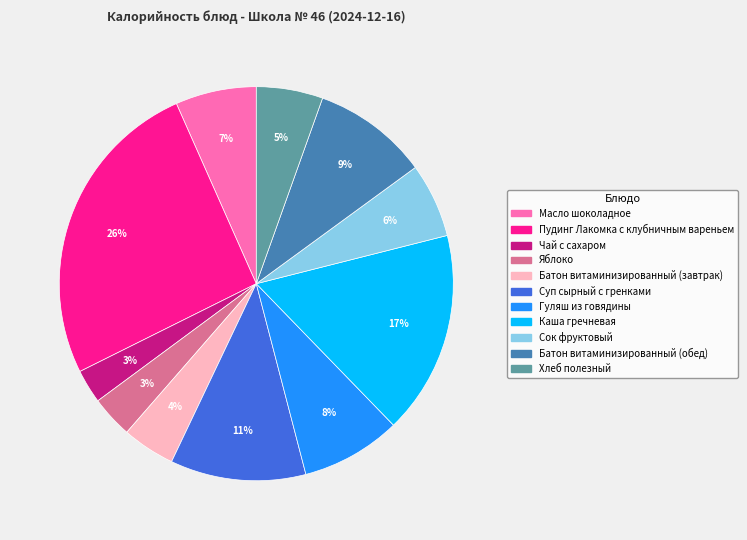

Count the number of slices in the pie.

11